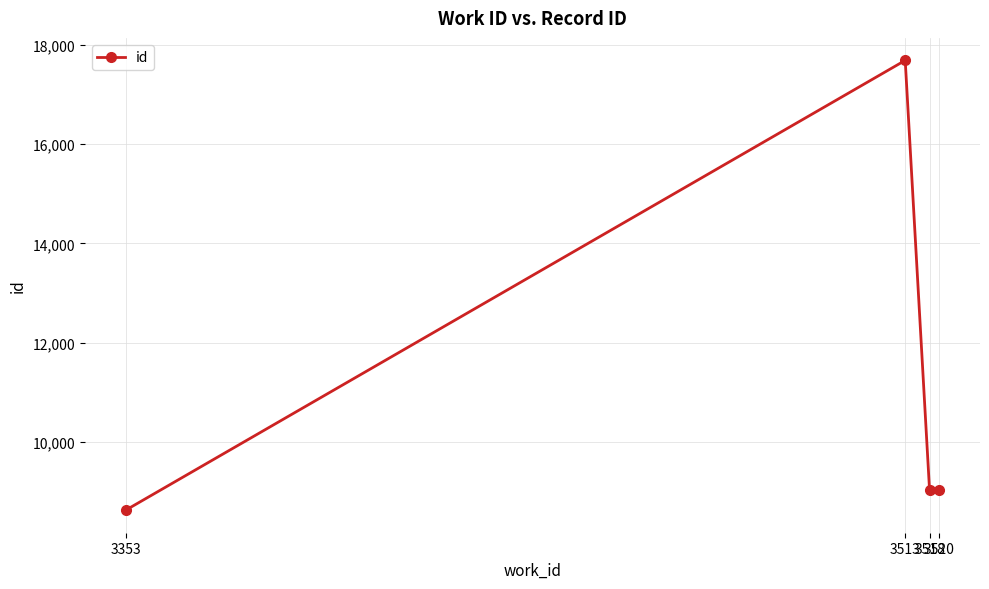

What is the value of the 2nd point from the left?

17687